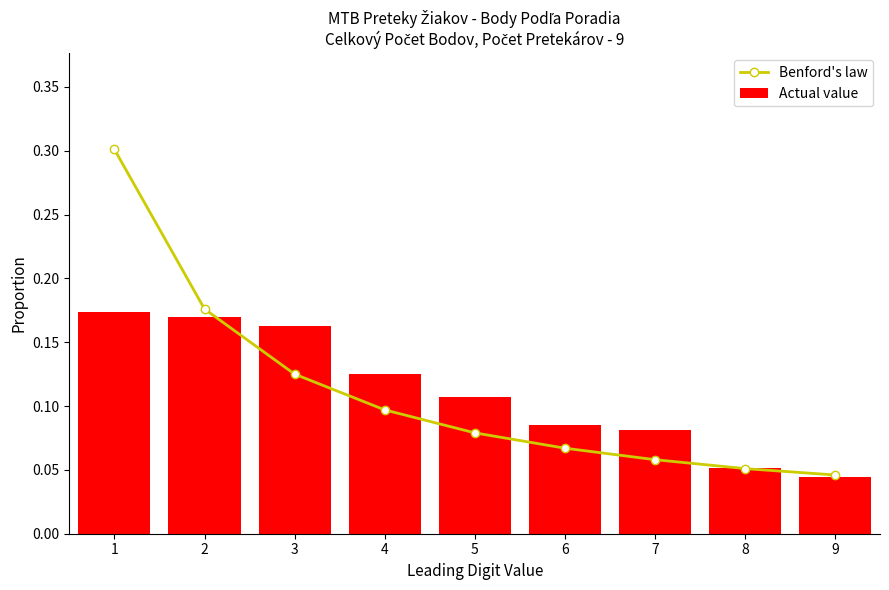

Reading right to left, list all the values displayed in this chart.

Benford's law: 0.0	0.1	0.1	0.1	0.1	0.1	0.1	0.2	0.3
Actual value: 0.0	0.1	0.1	0.1	0.1	0.1	0.2	0.2	0.2